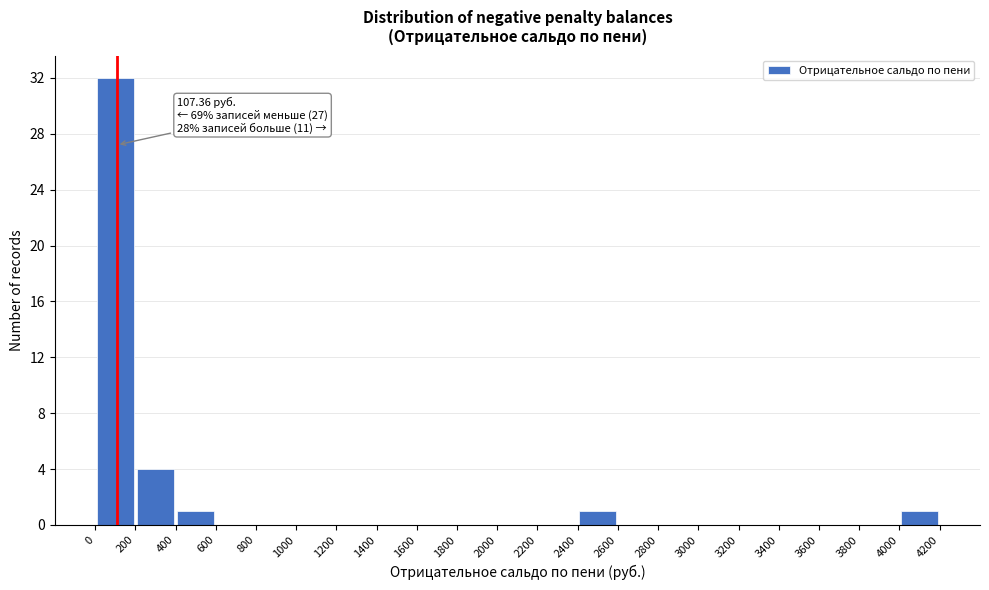

Over which range of the x-axis is the bar tallest?

0 to 200